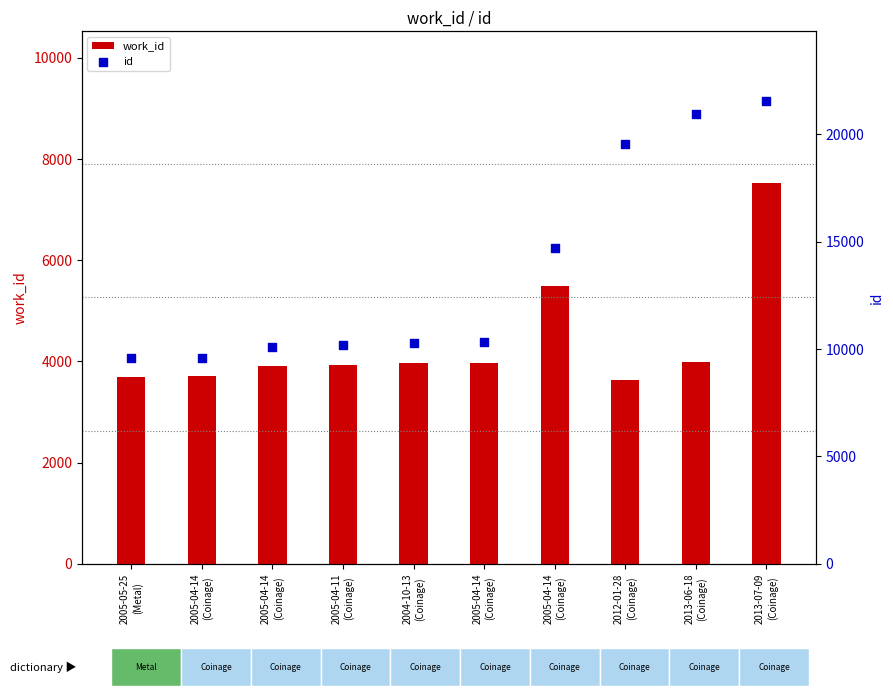

At which category is the sum across all series the highest?

2013-07-09
(Coinage)